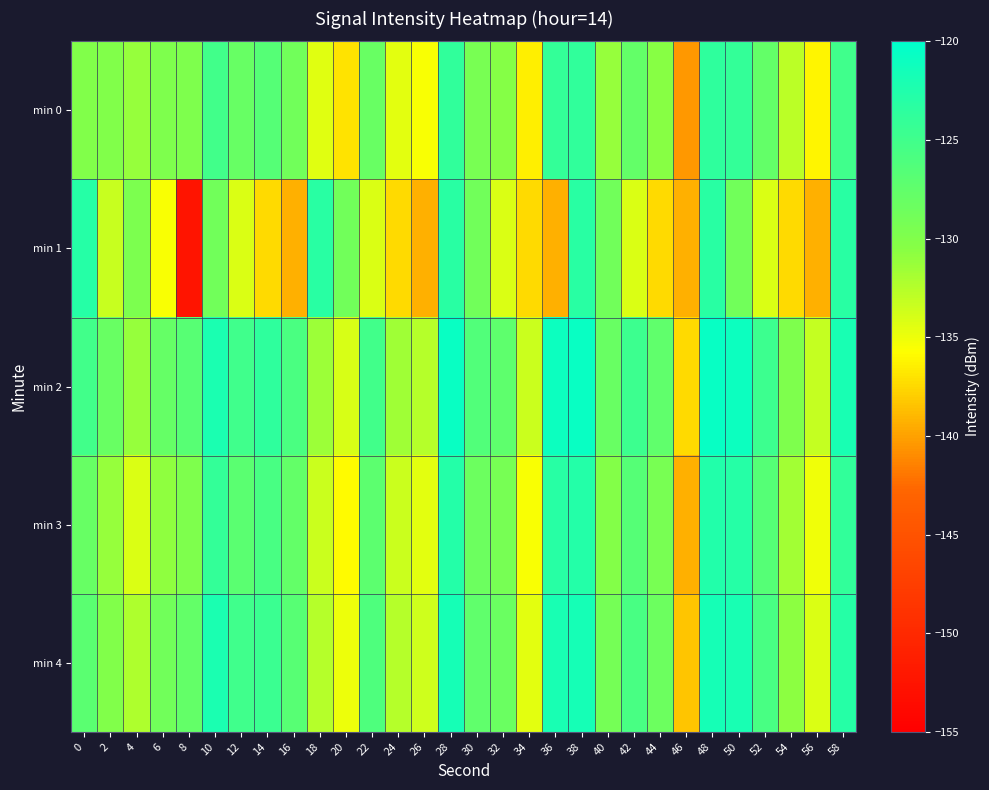

Reading left to right, extract all data points from this chart.

min 0: 0=-130.1	2=-130.1	4=-131.2	6=-129.8	8=-129.7	10=-125.1	12=-128.0	14=-126.6	16=-128.8	18=-134.5	20=-137.0	22=-128.1	24=-134.5	26=-135.6	28=-123.7	30=-129.4	32=-130.3	34=-136.5	36=-124.0	38=-123.8	40=-131.2	42=-127.7	44=-130.4	46=-140.4	48=-123.7	50=-124.0	52=-127.7	54=-132.7	56=-136.1	58=-124.9
min 1: 0=-123.0	2=-133.4	4=-129.6	6=-135.6	8=-152.5	10=-128.8	12=-134.2	14=-137.4	16=-139.4	18=-123.3	20=-128.8	22=-134.2	24=-137.4	26=-139.4	28=-123.3	30=-128.8	32=-134.2	34=-137.4	36=-139.4	38=-123.3	40=-128.8	42=-134.2	44=-137.4	46=-139.4	48=-123.3	50=-128.8	52=-134.2	54=-137.4	56=-139.4	58=-123.3
min 2: 0=-125.1	2=-128.1	4=-131.2	6=-127.8	8=-126.7	10=-122.1	12=-125.0	14=-123.6	16=-125.8	18=-131.5	20=-134.0	22=-125.1	24=-131.5	26=-132.6	28=-120.7	30=-126.4	32=-127.3	34=-133.5	36=-121.0	38=-120.8	40=-128.2	42=-124.7	44=-127.4	46=-137.4	48=-120.7	50=-121.0	52=-124.7	54=-129.7	56=-133.1	58=-121.9
min 3: 0=-128.1	2=-131.1	4=-134.2	6=-130.8	8=-129.7	10=-124.1	12=-127.0	14=-125.6	16=-127.8	18=-133.5	20=-136.0	22=-127.1	24=-133.5	26=-134.6	28=-122.7	30=-128.4	32=-129.3	34=-135.5	36=-123.0	38=-122.8	40=-130.2	42=-126.7	44=-129.4	46=-139.4	48=-122.7	50=-123.0	52=-126.7	54=-131.7	56=-135.1	58=-123.9
min 4: 0=-127.1	2=-130.1	4=-132.2	6=-128.8	8=-127.7	10=-122.1	12=-125.0	14=-124.6	16=-126.8	18=-132.5	20=-135.0	22=-126.1	24=-132.5	26=-133.6	28=-121.7	30=-127.4	32=-128.3	34=-134.5	36=-122.0	38=-121.8	40=-129.2	42=-125.7	44=-128.4	46=-138.4	48=-121.7	50=-122.0	52=-125.7	54=-130.7	56=-134.1	58=-122.9